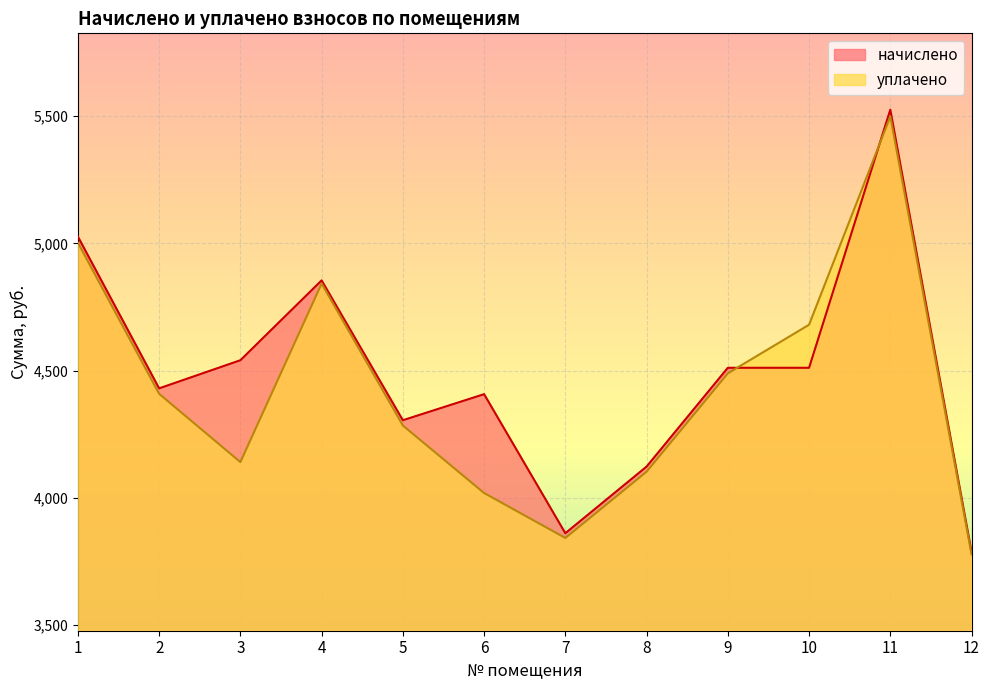

Is it true that начислено equals 7069.7 at 1?

False